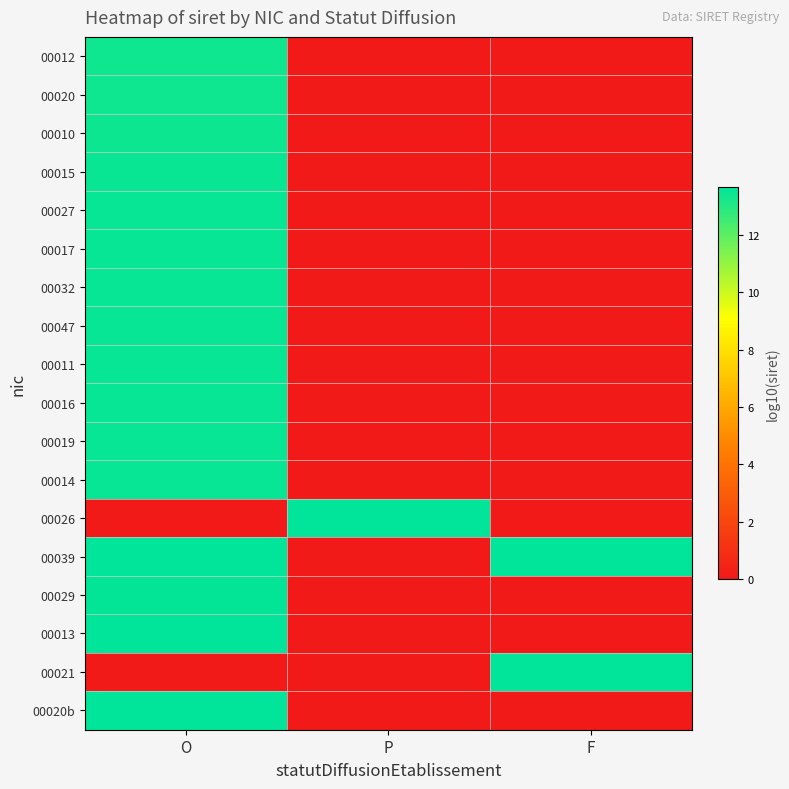

Reading left to right, what are all the values shown in this chart?

00012: O=13.3	P=0.0	F=0.0
00020: O=13.3	P=0.0	F=0.0
00010: O=13.4	P=0.0	F=0.0
00015: O=13.5	P=0.0	F=0.0
00027: O=13.5	P=0.0	F=0.0
00017: O=13.5	P=0.0	F=0.0
00032: O=13.5	P=0.0	F=0.0
00047: O=13.5	P=0.0	F=0.0
00011: O=13.5	P=0.0	F=0.0
00016: O=13.5	P=0.0	F=0.0
00019: O=13.5	P=0.0	F=0.0
00014: O=13.5	P=0.0	F=0.0
00026: O=0.0	P=13.6	F=0.0
00039: O=13.6	P=0.0	F=13.6
00029: O=13.6	P=0.0	F=0.0
00013: O=13.6	P=0.0	F=0.0
00021: O=0.0	P=0.0	F=13.6
00020b: O=13.7	P=0.0	F=0.0